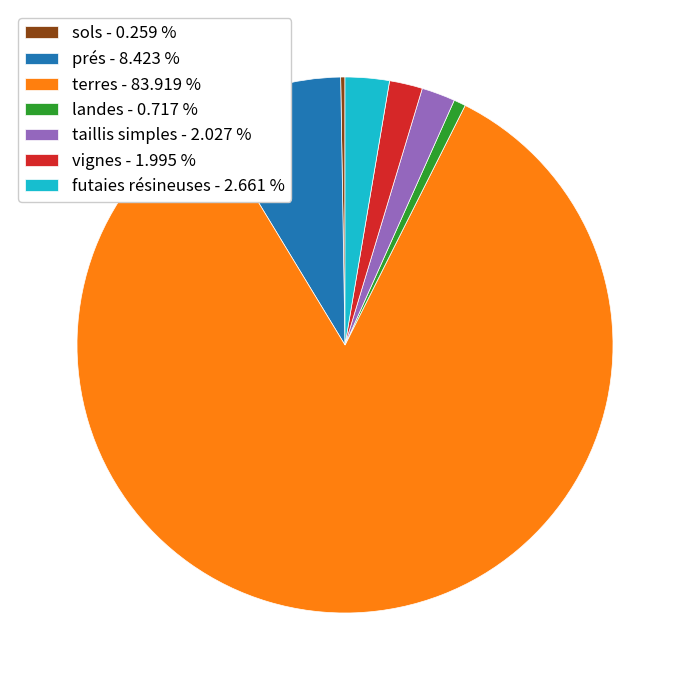

Which slice is the largest?

terres